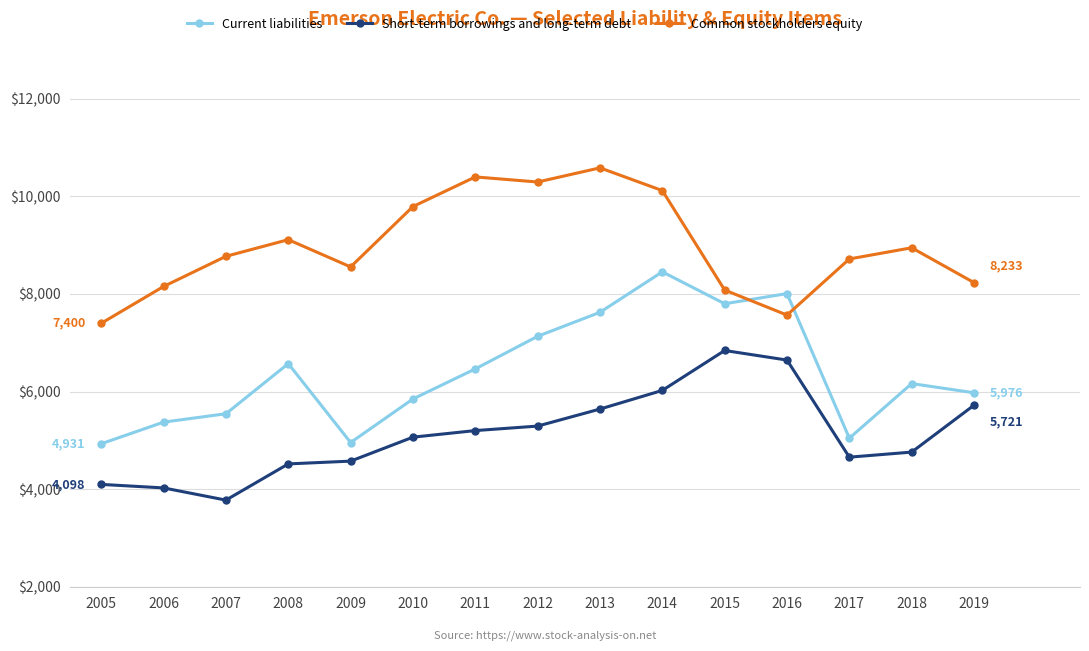

True or false: Current liabilities has more than 1 points higher than both neighbors.

True